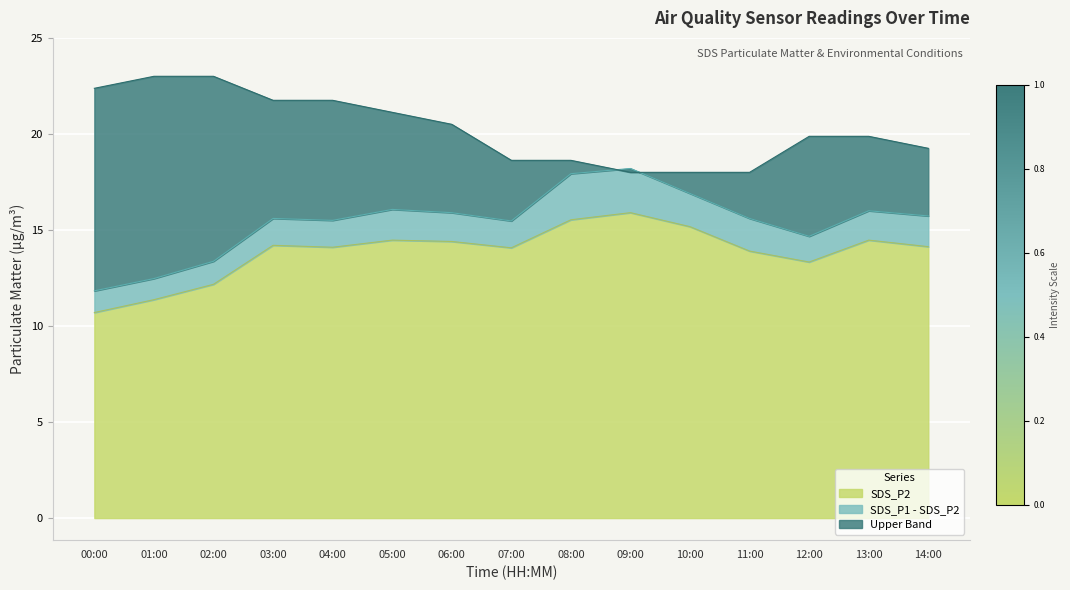

Reading left to right, transcribe all the data shown in this chart.

SDS_P1: 00:00=11.8	01:00=12.5	02:00=13.4	03:00=15.6	04:00=15.5	05:00=16.1	06:00=15.9	07:00=15.5	08:00=17.9	09:00=18.2	10:00=16.9	11:00=15.6	12:00=14.7	13:00=16.0	14:00=15.7
SDS_P2: 00:00=10.7	01:00=11.4	02:00=12.2	03:00=14.2	04:00=14.1	05:00=14.5	06:00=14.4	07:00=14.1	08:00=15.5	09:00=15.9	10:00=15.2	11:00=13.9	12:00=13.3	13:00=14.5	14:00=14.1
Temp: 00:00=22.4	01:00=23.0	02:00=23.0	03:00=21.8	04:00=21.8	05:00=21.1	06:00=20.5	07:00=18.6	08:00=18.6	09:00=18.0	10:00=18.0	11:00=18.0	12:00=19.9	13:00=19.9	14:00=19.2